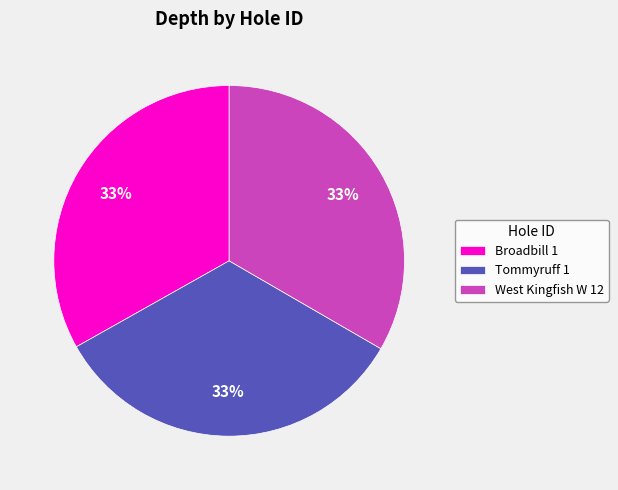

Combined, do Broadbill 1 and Tommyruff 1 account for over 50%?

Yes